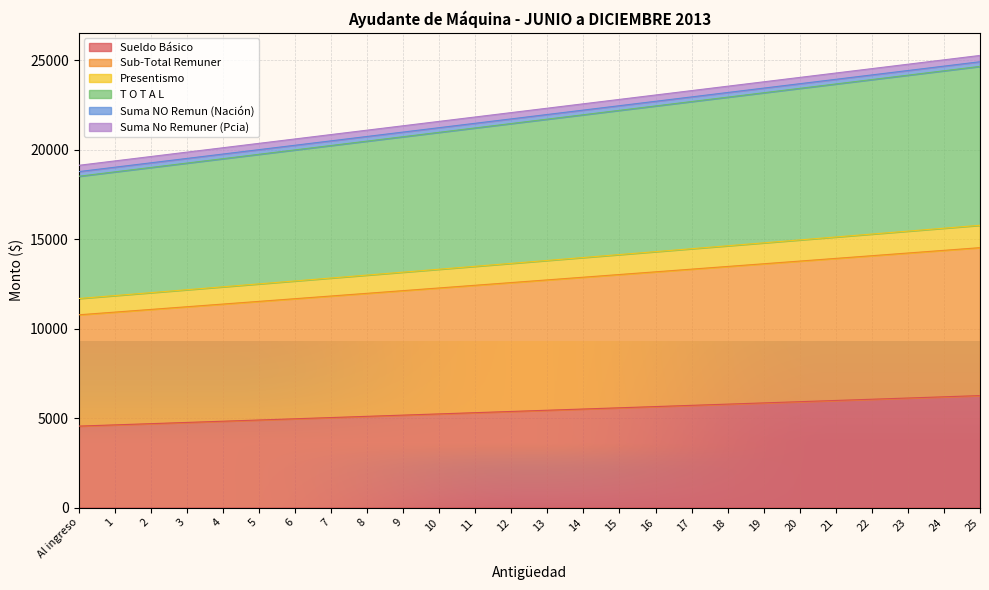

True or false: Presentismo and T O T A L intersect in this chart.

False